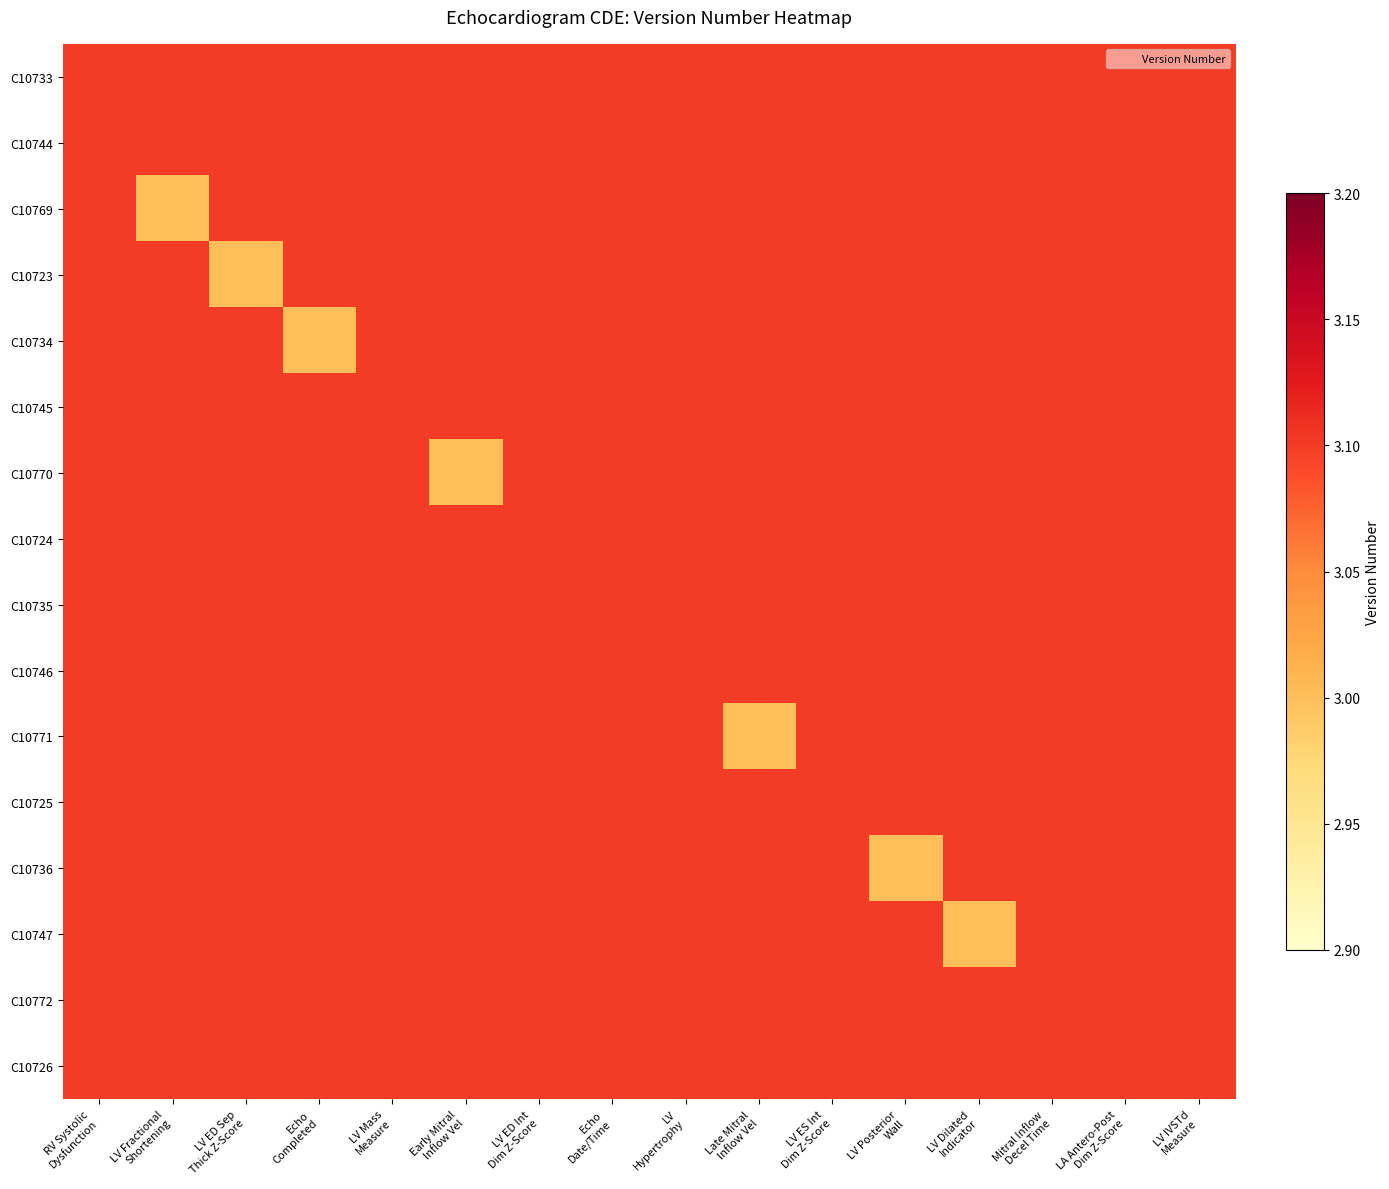

What is the smallest value displayed?

3.0